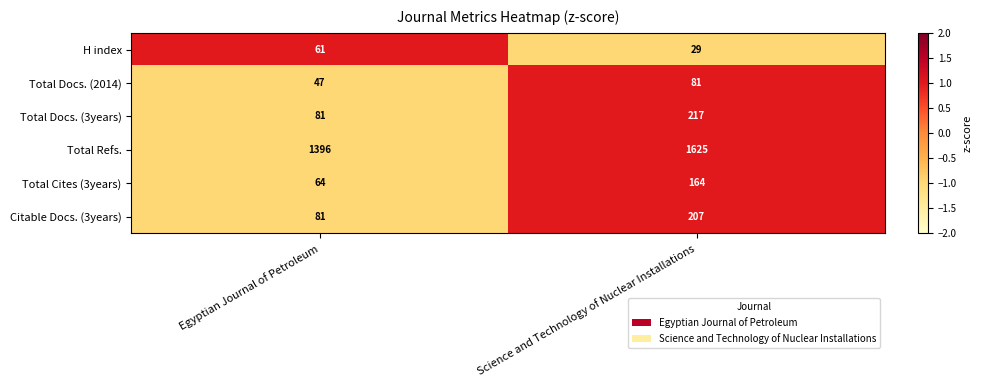

Is it true that H index equals 87 at Egyptian Journal of Petroleum?

False